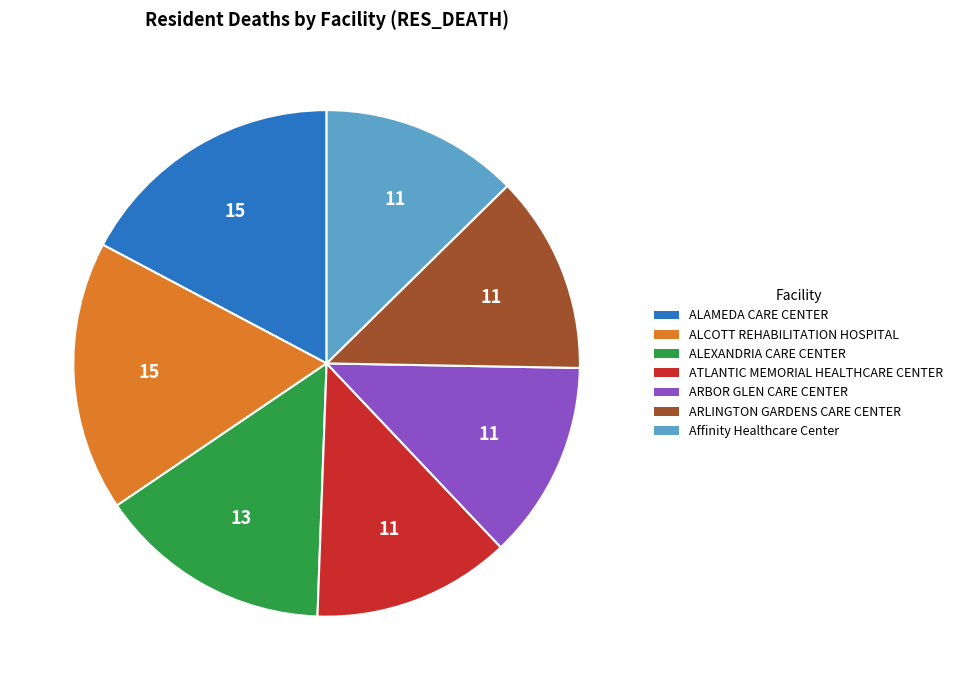

Is the sum of Affinity Healthcare Center and ARLINGTON GARDENS CARE CENTER greater than half?

No